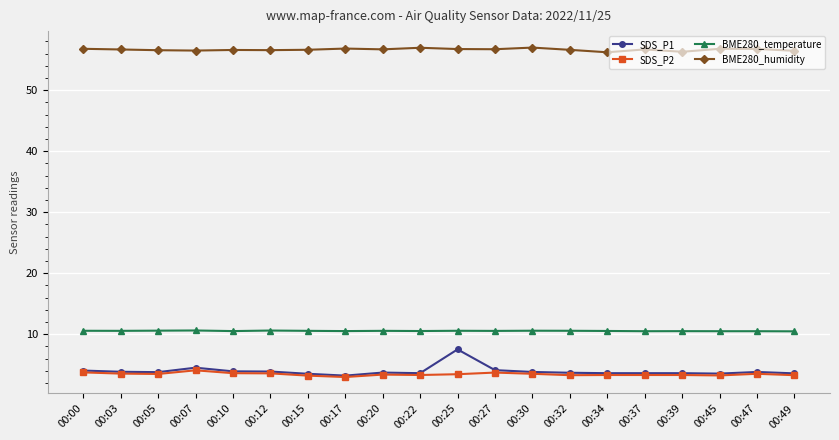

True or false: SDS_P2 has more than 0 points higher than both neighbors.

True